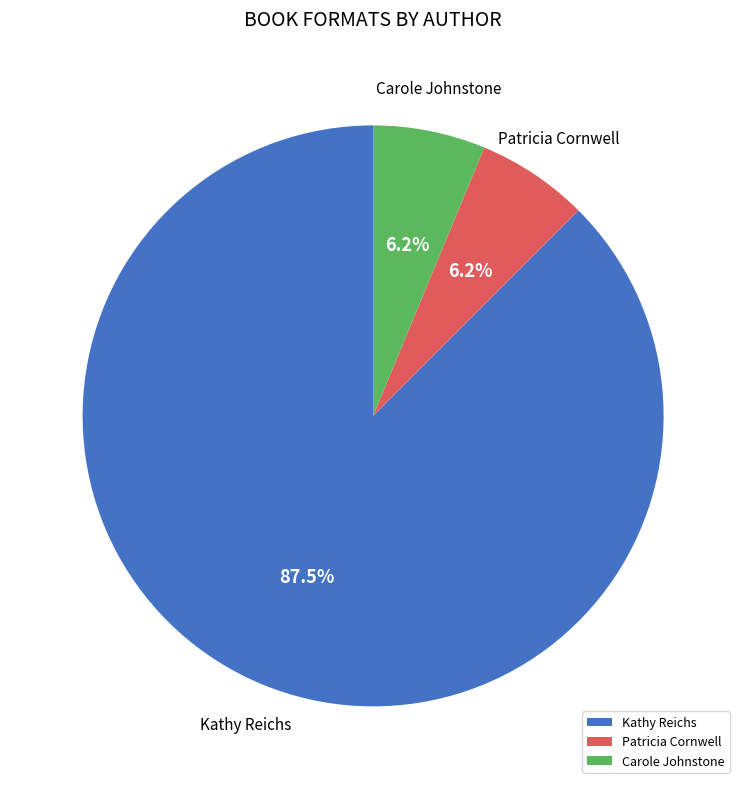

Which has a higher value, Carole Johnstone or Kathy Reichs?

Kathy Reichs